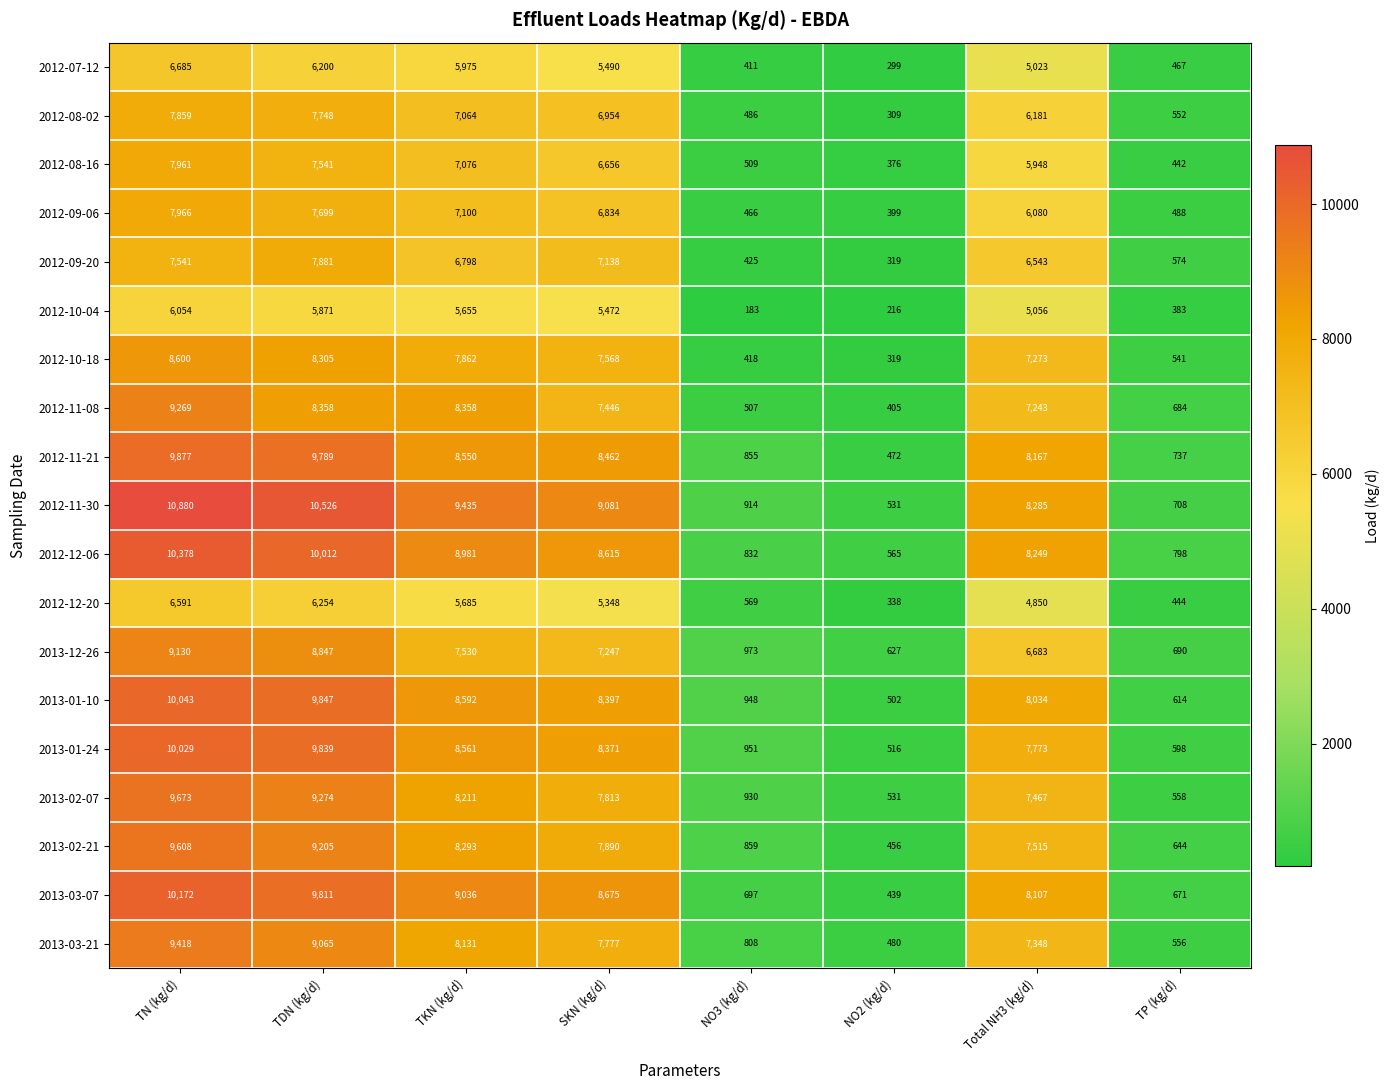

Which series has the largest total across all categories?

2012-11-30